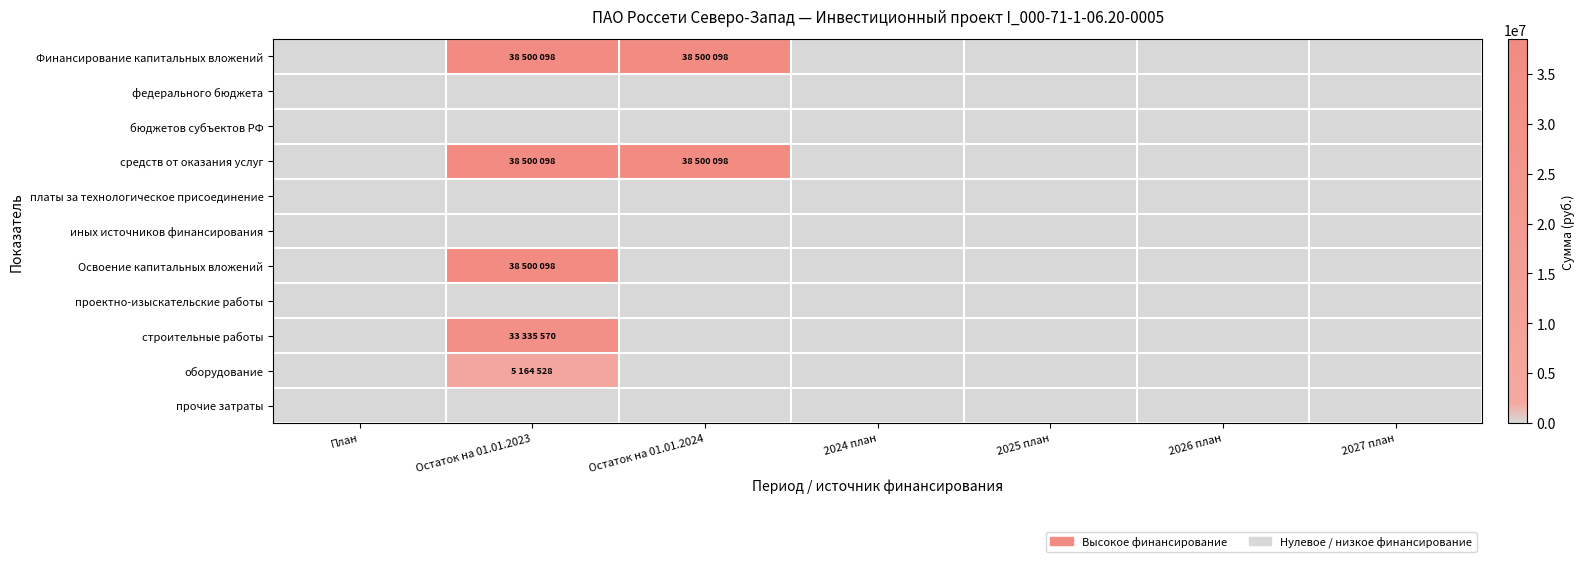

Rank the series by their maximum value, from lowest to highest.

федерального бюджета, бюджетов субъектов РФ, платы за технологическое присоединение, иных источников финансирования, проектно-изыскательские работы, прочие затраты, оборудование, строительные работы, Финансирование капитальных вложений, средств от оказания услуг, Освоение капитальных вложений